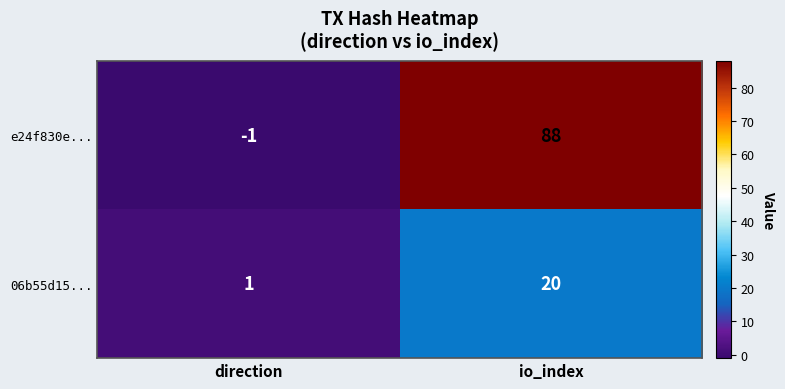

True or false: 06b55d15... has a value of 28 at io_index.

False